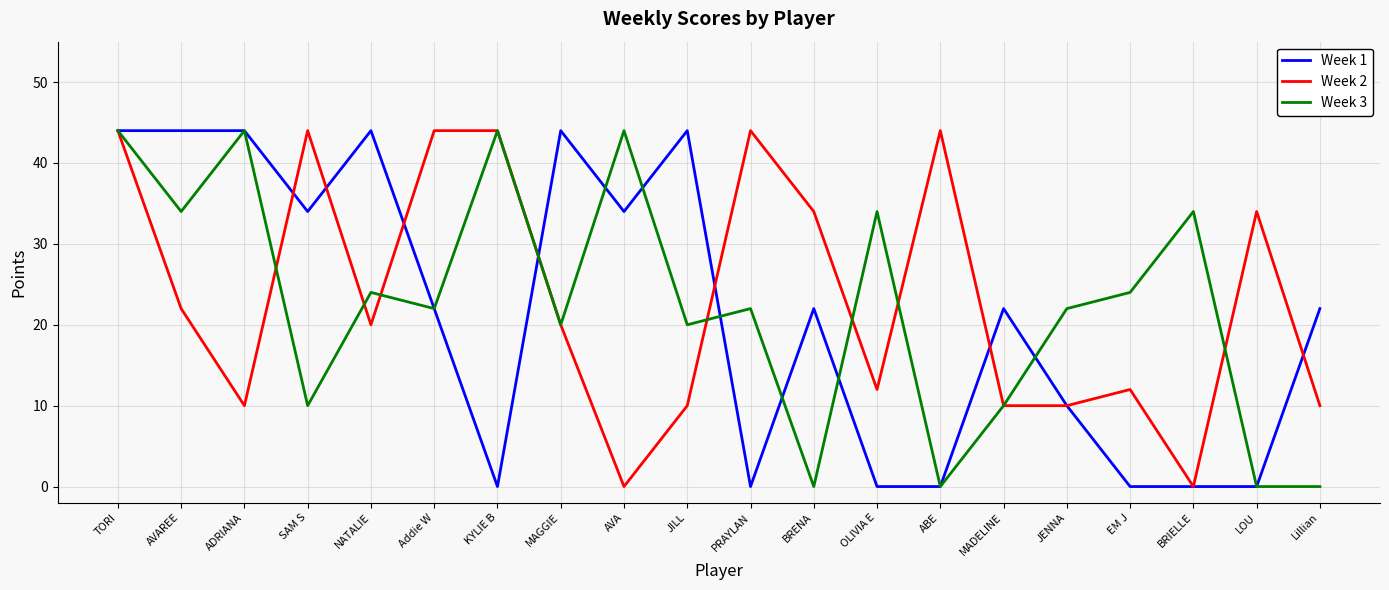

True or false: Week 2 and Week 1 cross at least once.

True